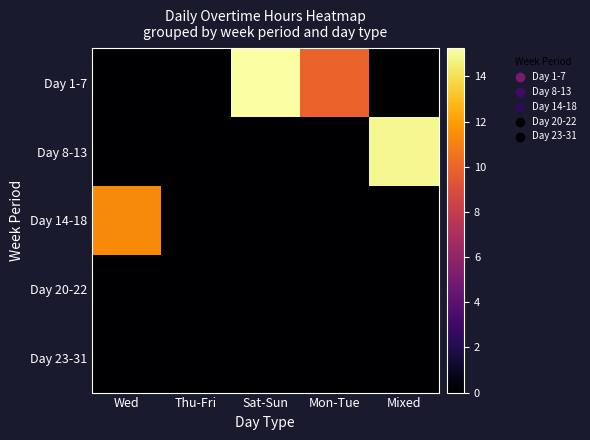

Which series has the largest range (max minus min)?

Day 1-7